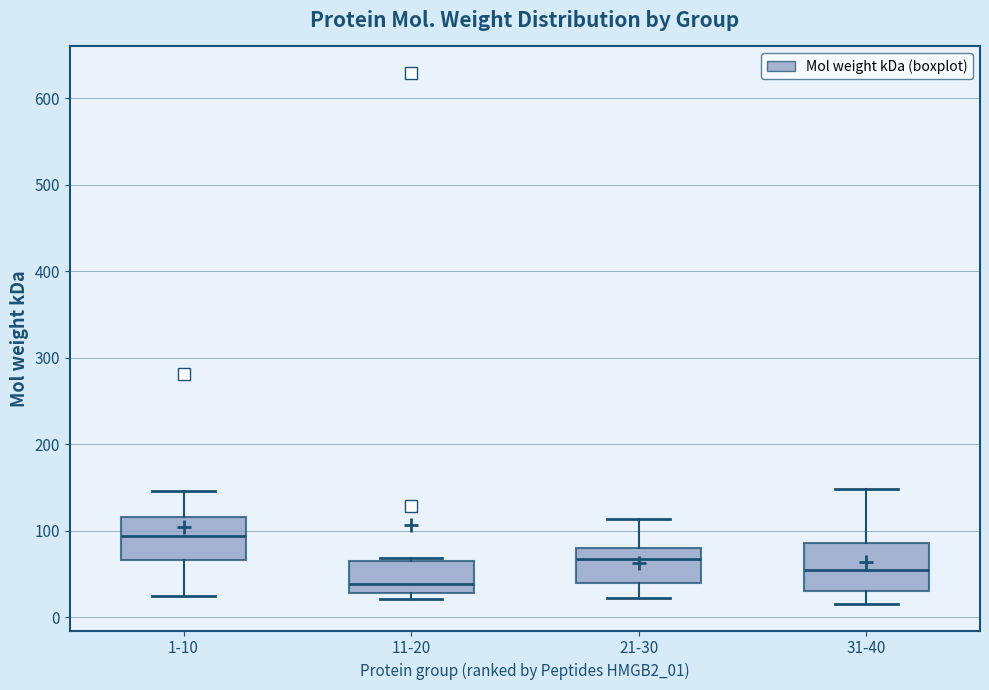

Where does the upper whisker of the box for 1-10 end on the y-axis? The values are not printed on the chart, so give them approximately, as read against the axis.

150